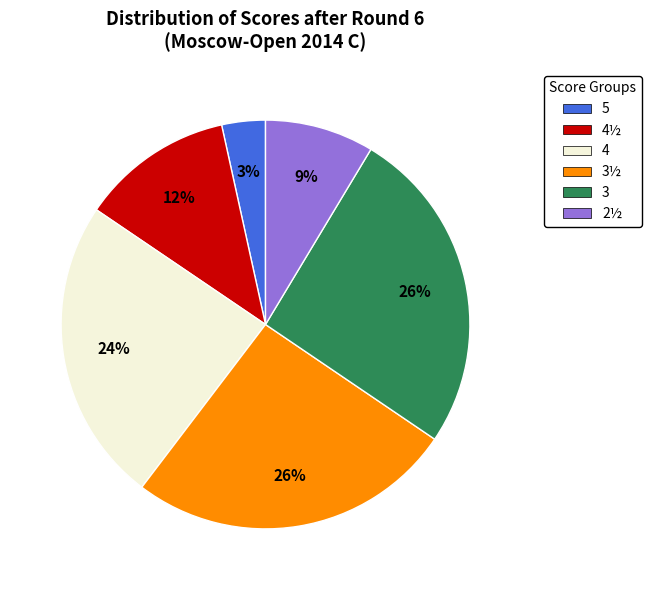

Is there a majority slice in this chart?

No